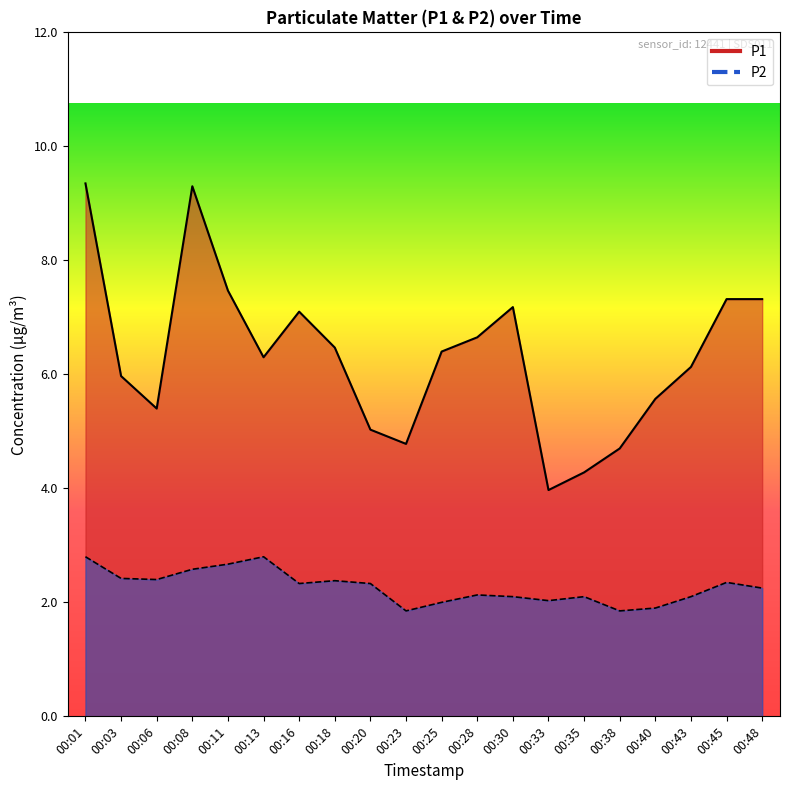

Between 00:20 and 00:43, which series saw the biggest shift?

P1